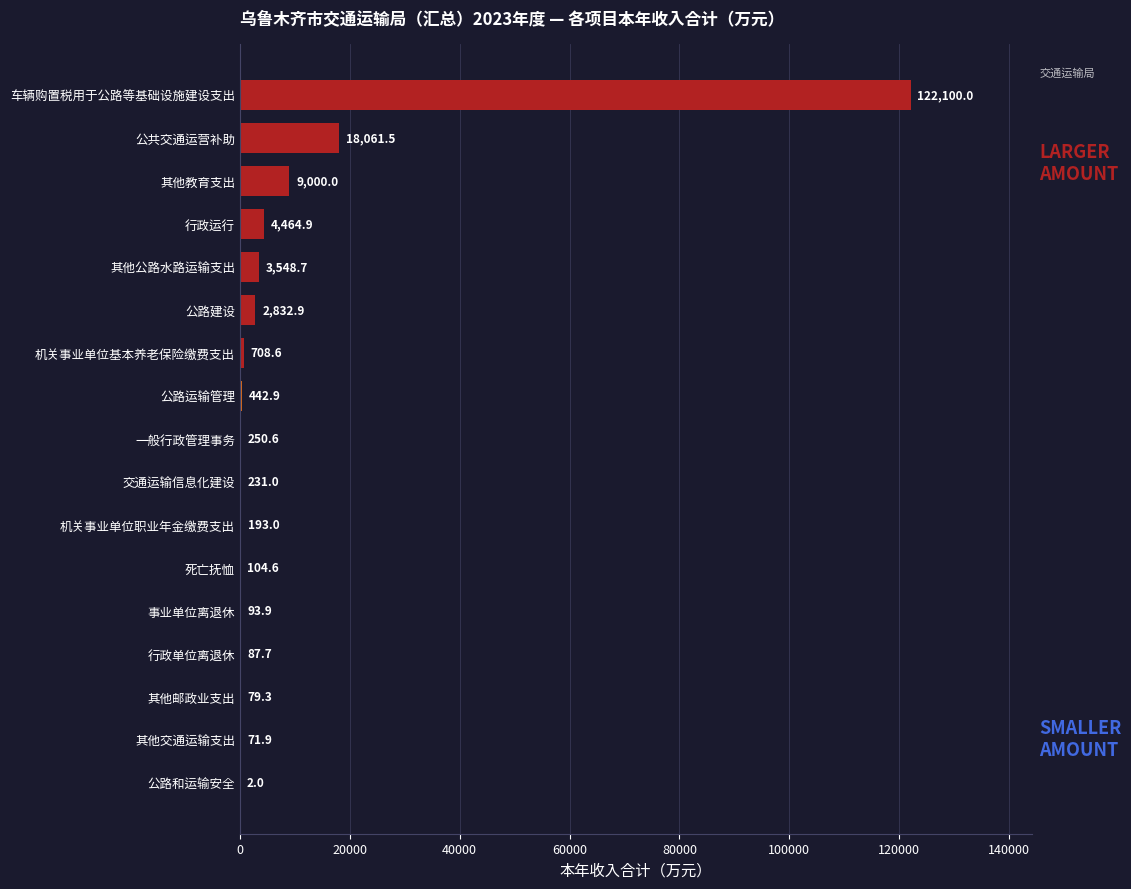

True or false: the data shows 2832.9 at 公路建设.

True